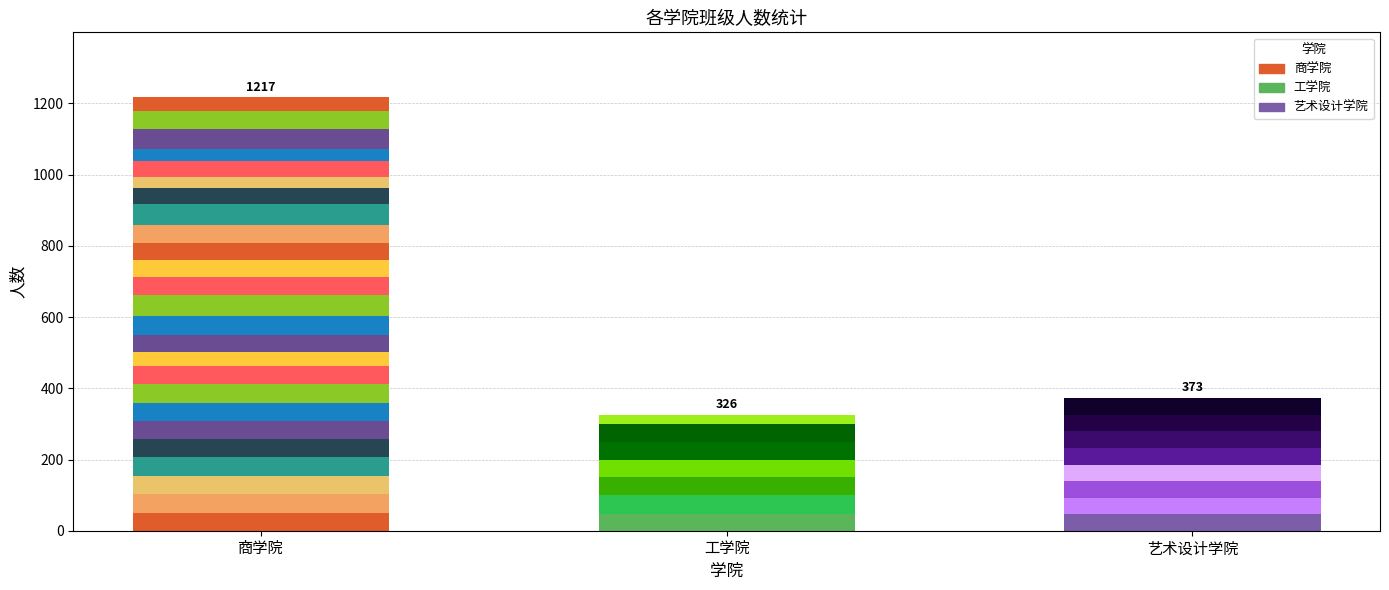

Are the bars grouped side by side (vs. stacked)?

No